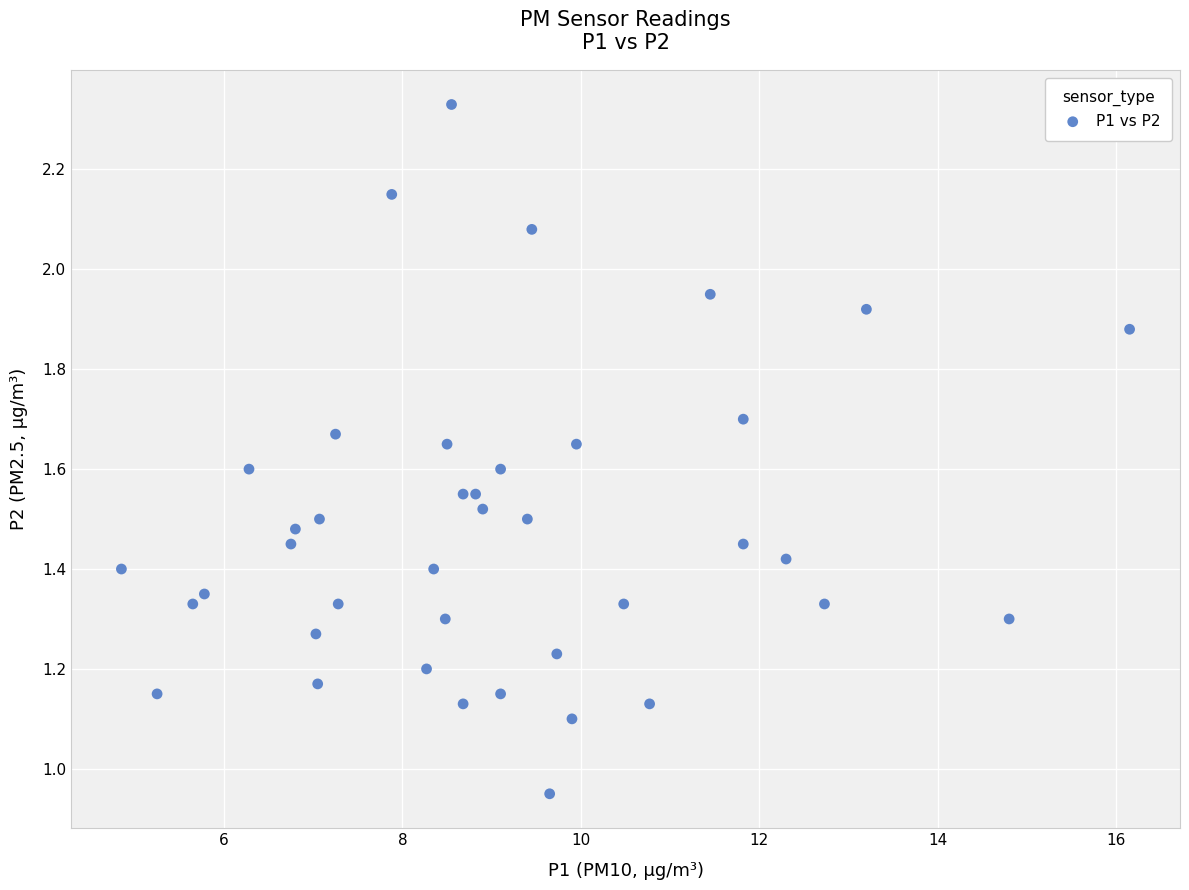

Count the number of points in this scatter plot.

40